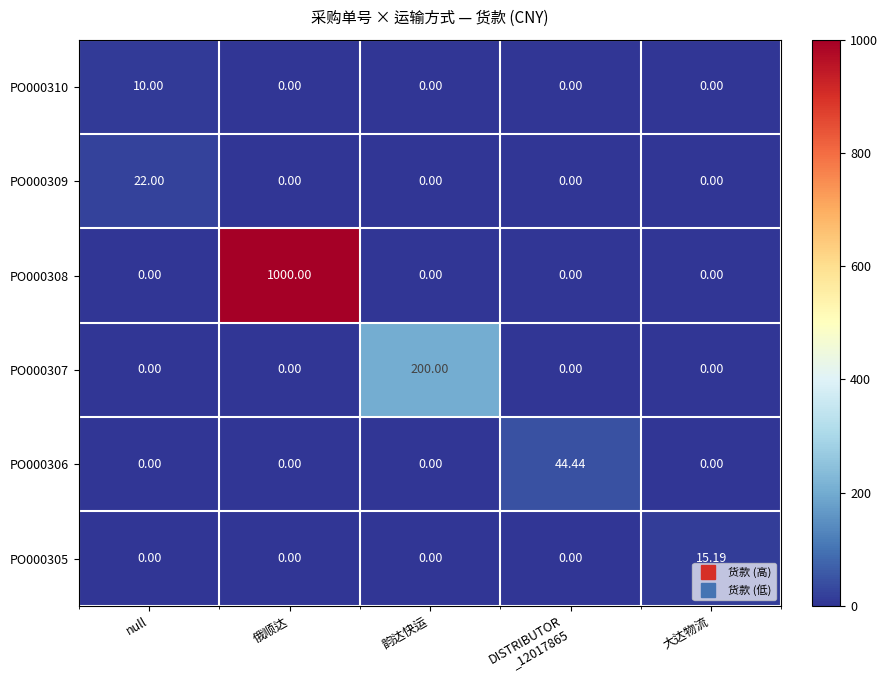

Is the value of PO000310 at null greater than the value of PO000309 at 韵达快运?

Yes